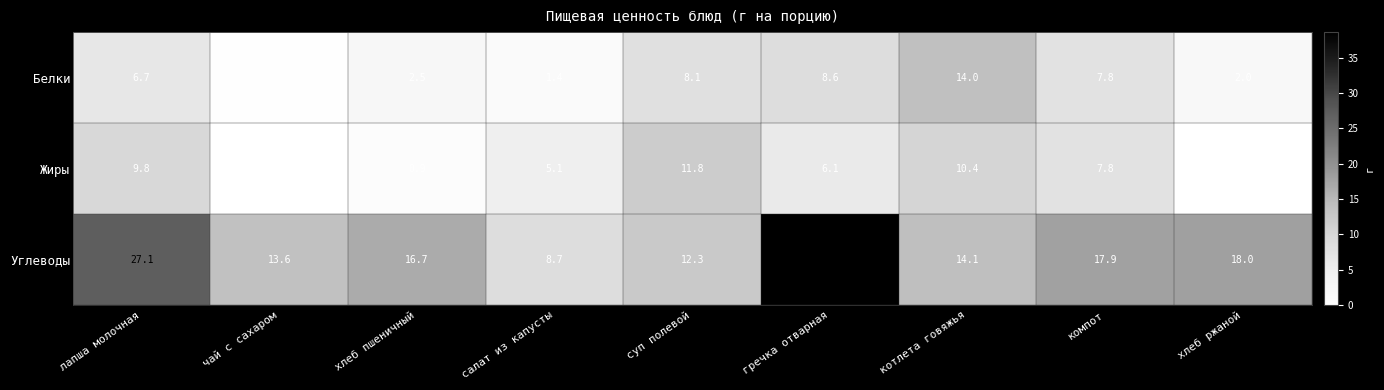

Where does the Белки series first go above 6?

лапша молочная